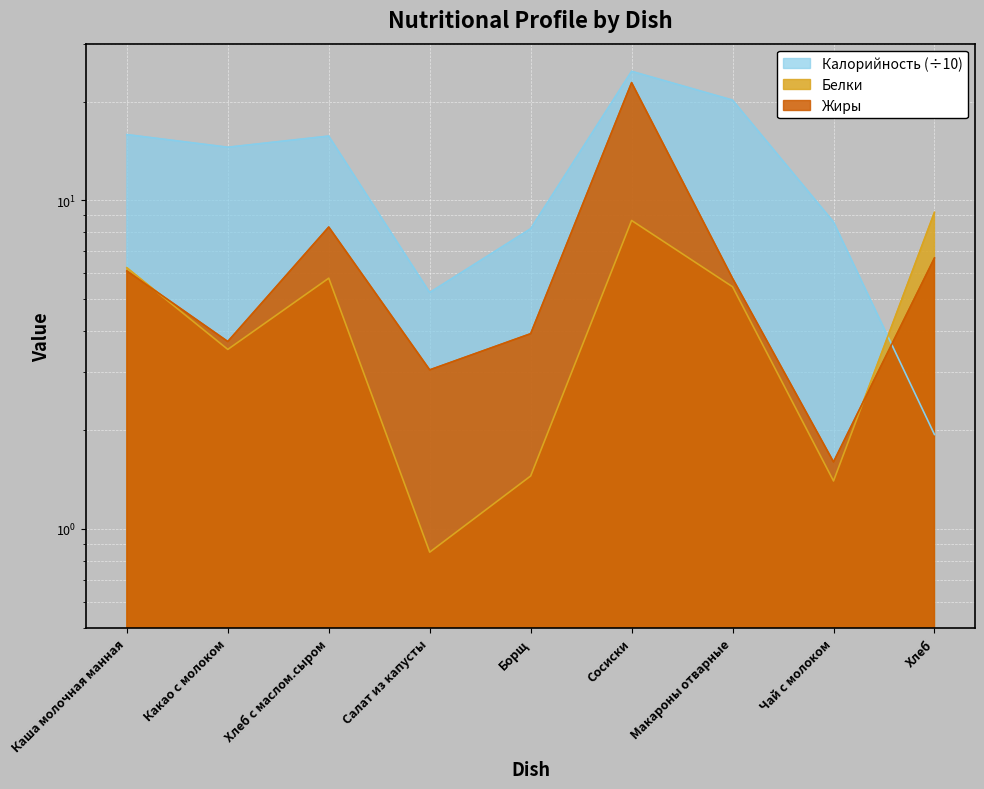

How many intersections are there between Калорийность and Белки?

1